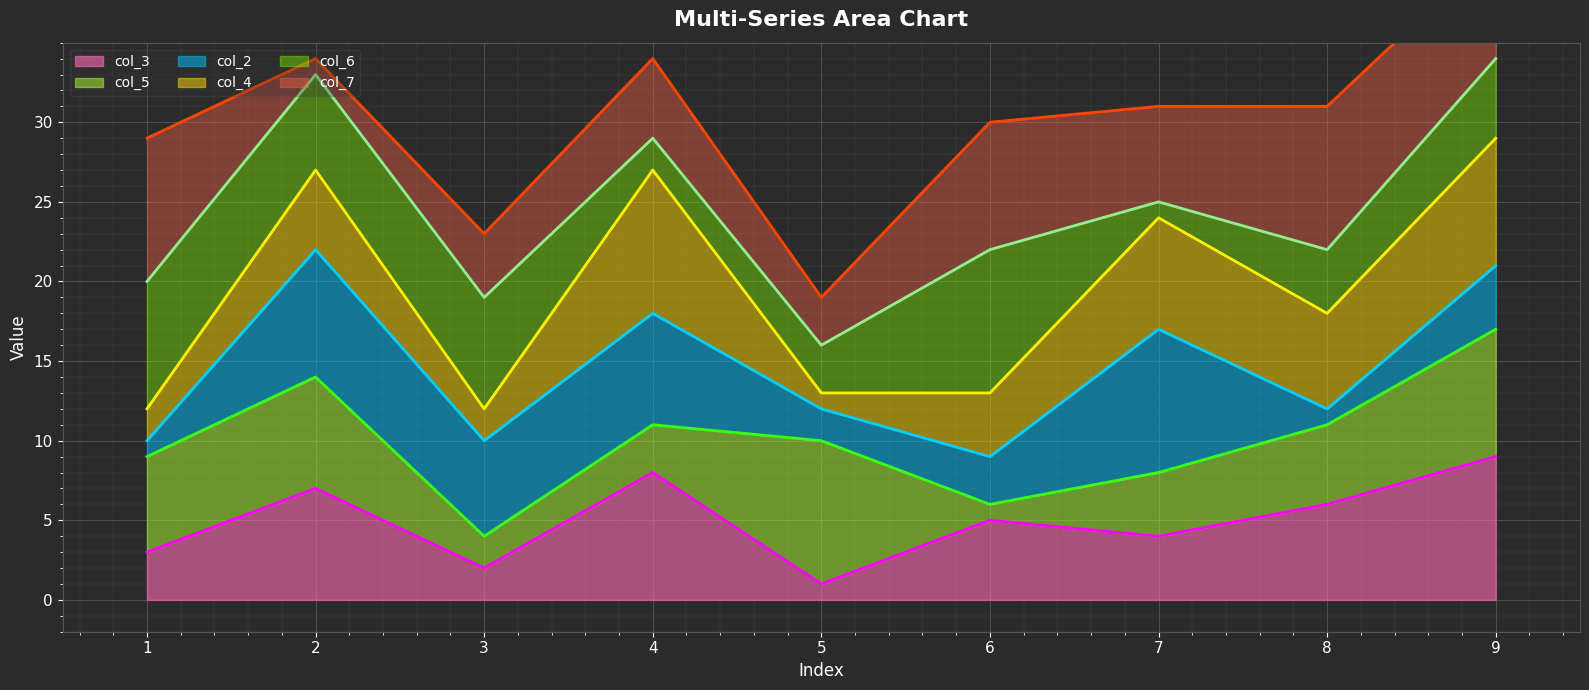

True or false: col_2 line and col_4 line intersect in this chart.

False